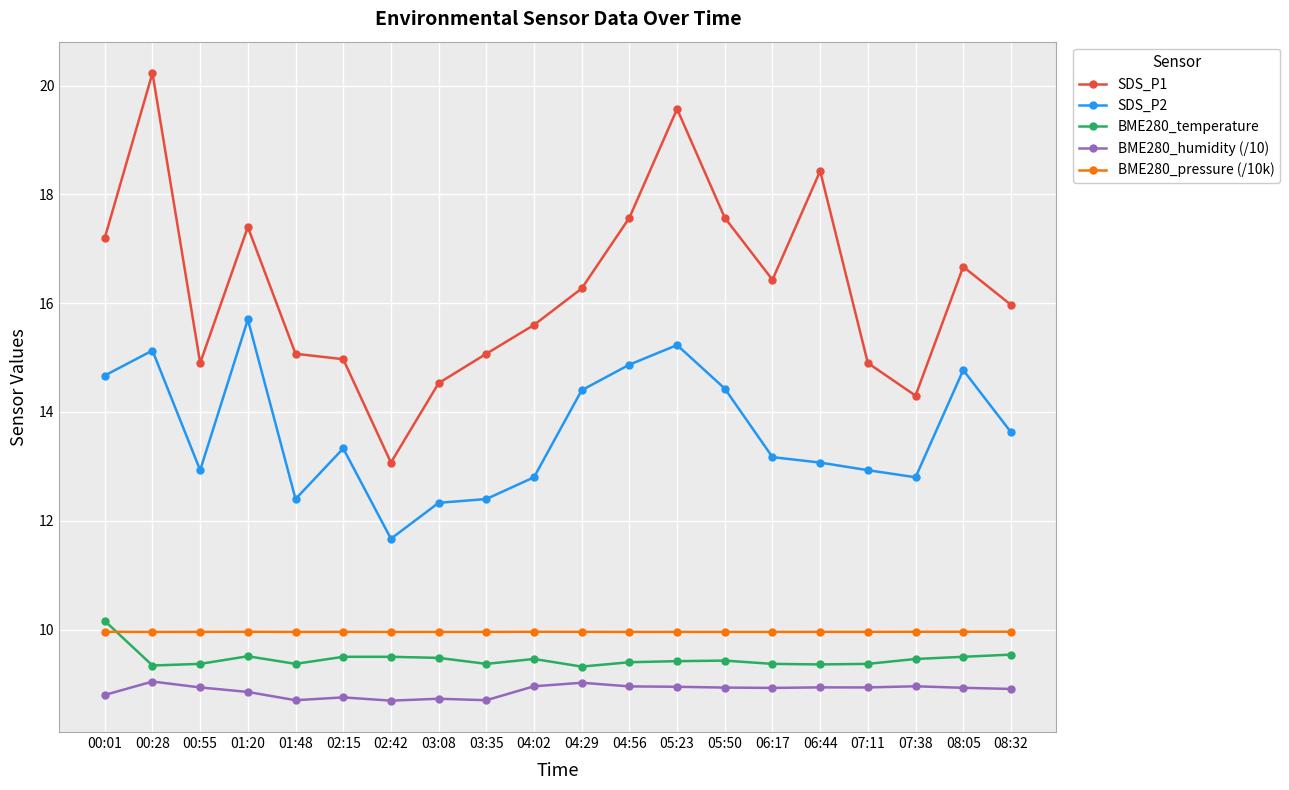

True or false: BME280_pressure (/10k) and SDS_P1 intersect in this chart.

False